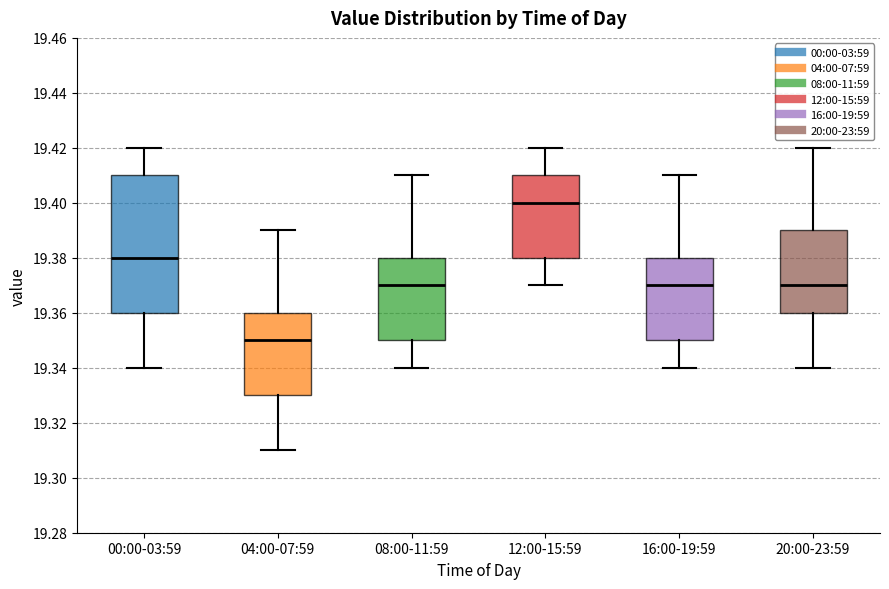

Where does the median line of the box for 20:00-23:59 sit on the y-axis? The values are not printed on the chart, so give them approximately, as read against the axis.

19.37